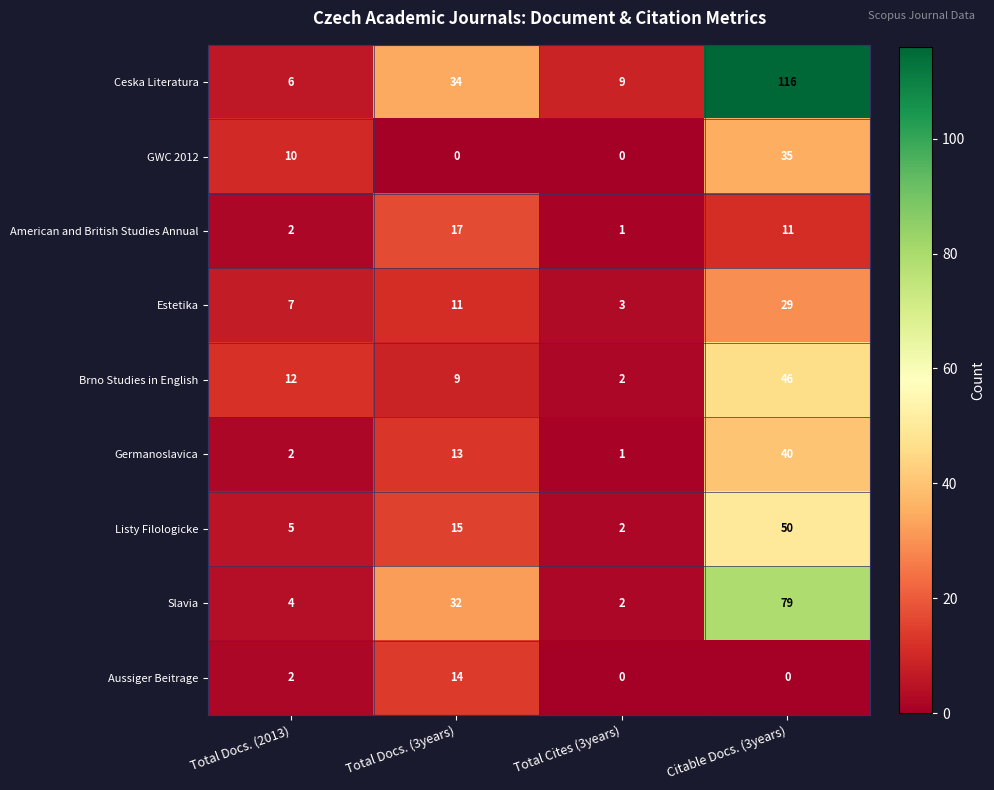

Is it true that GWC 2012 equals 0 at Total Cites (3years)?

True